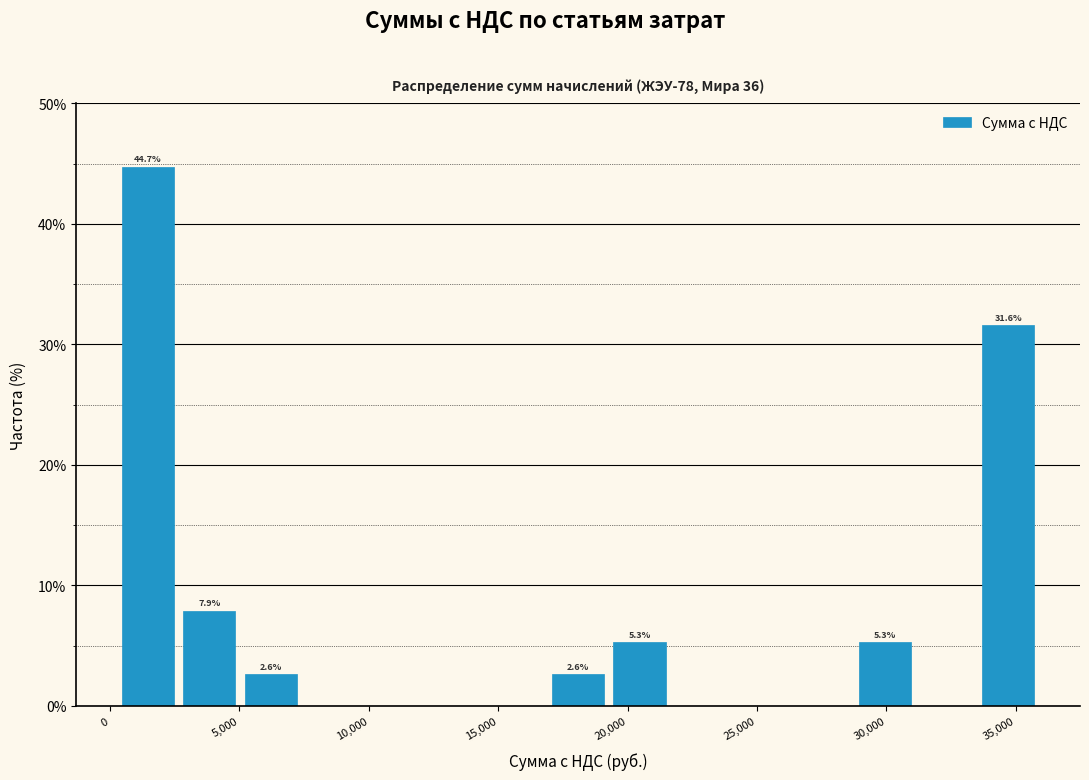

Over which range of the x-axis is the bar tallest?

500 to 2500